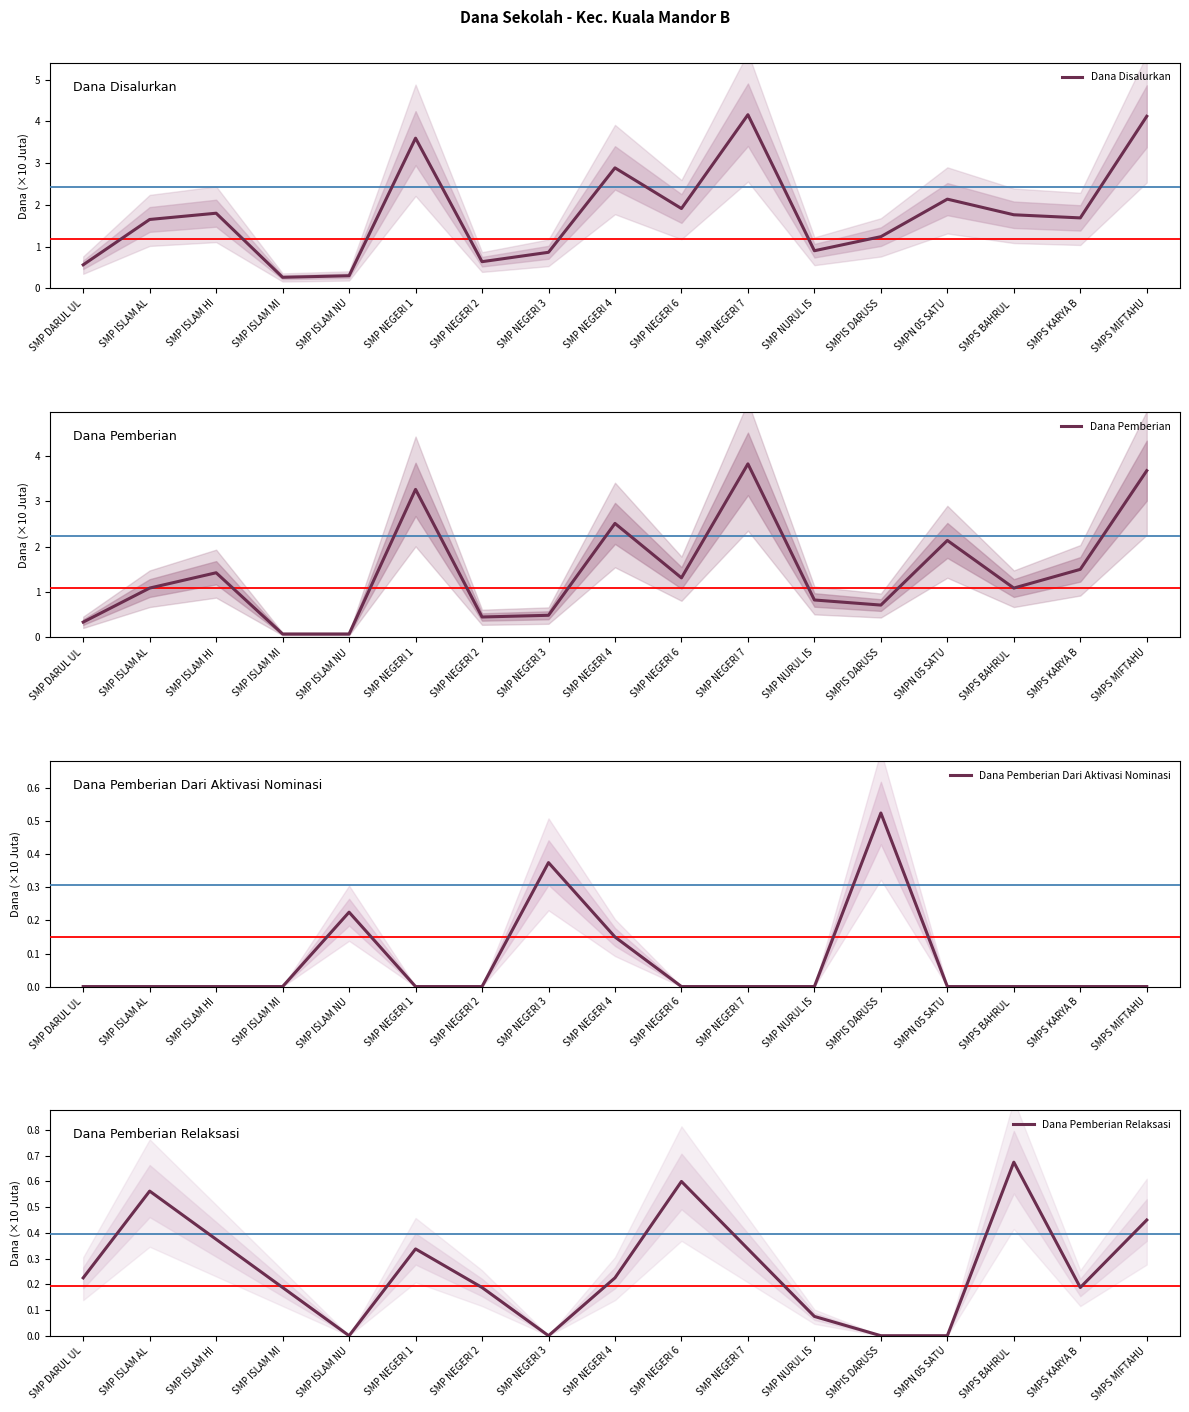

At which label is Dana Pemberian Dari Aktivasi Nominasi closest to 0?

SMP DARUL UL